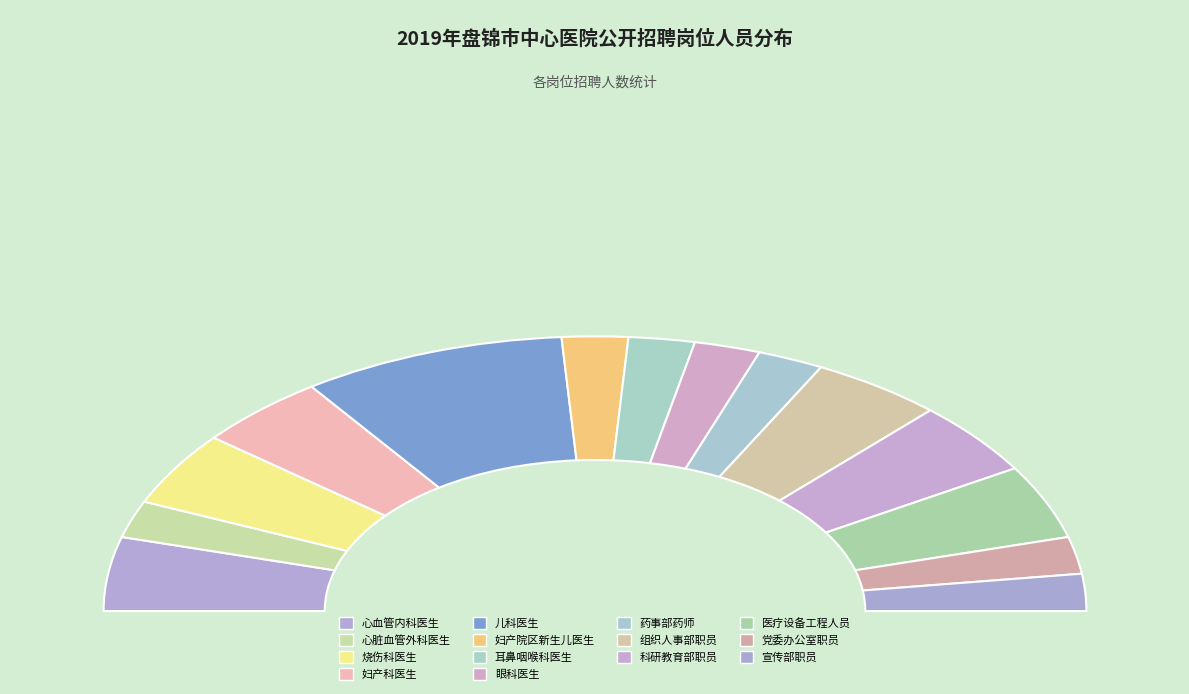

To the nearest percent, what is the average slice percentage?

7%